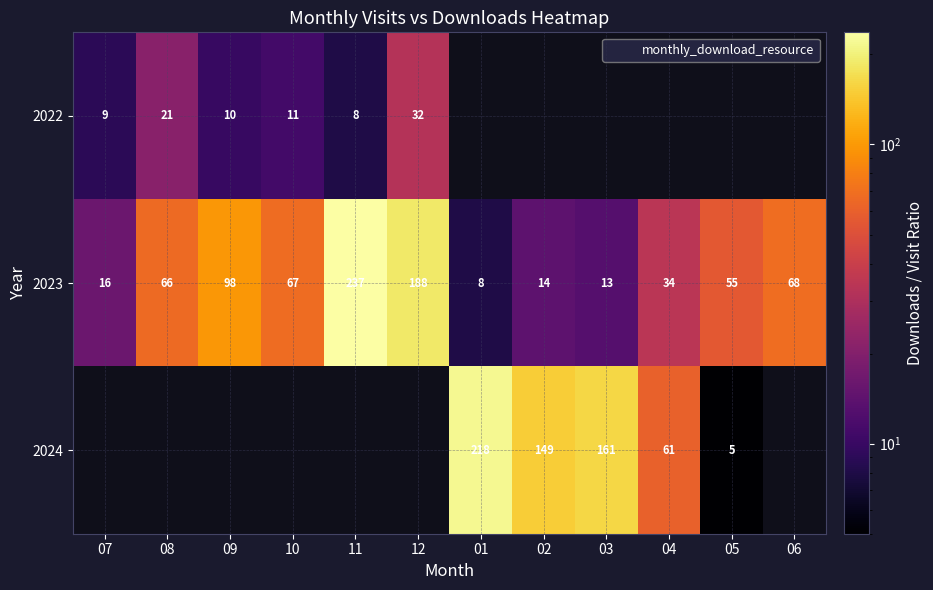

At which label is 2023 closest to 122?

09